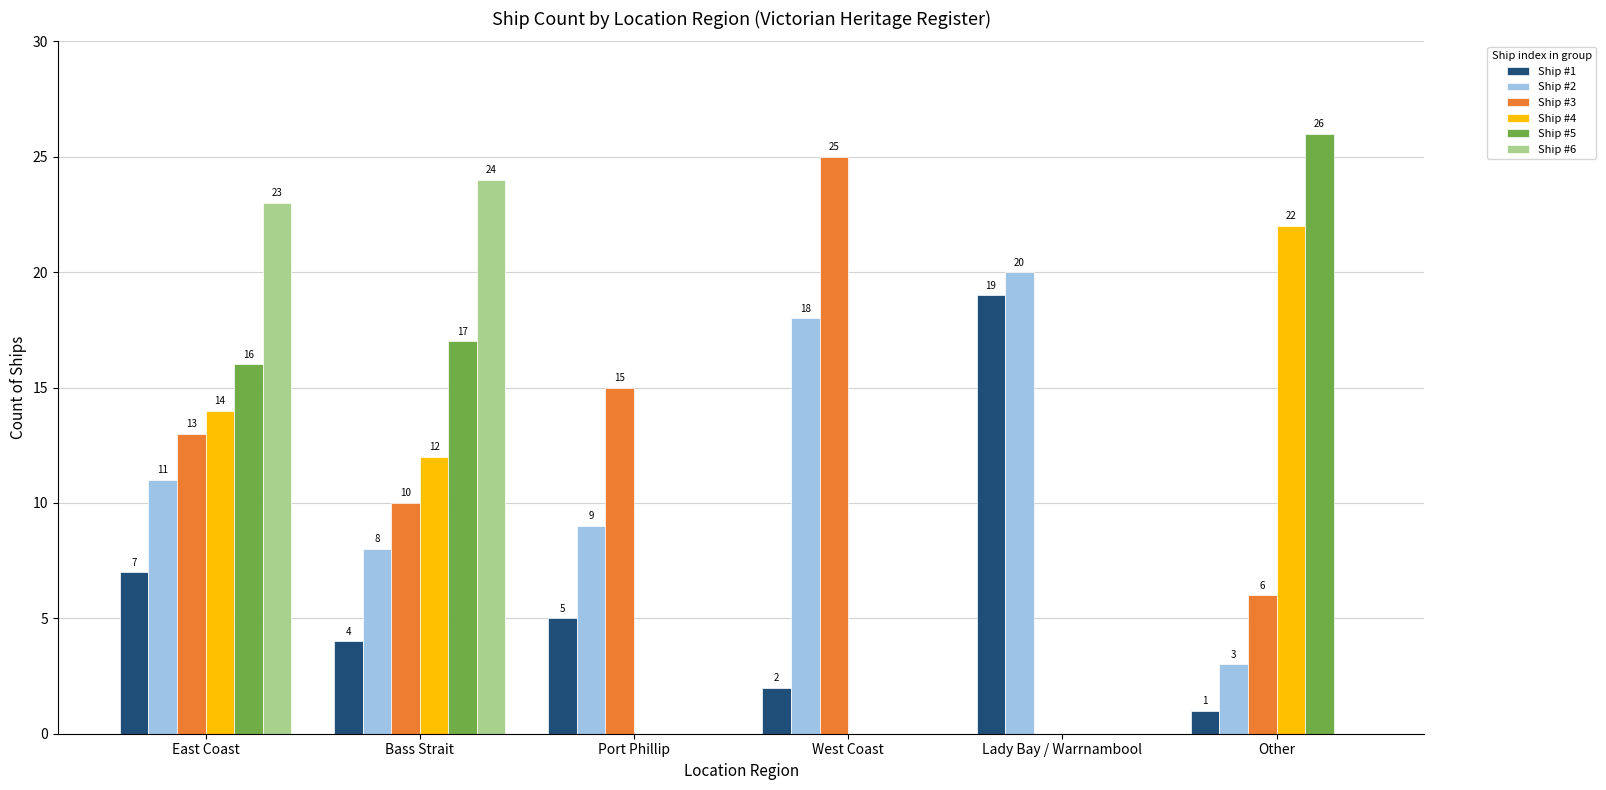

At which label does Ship #4 first exceed 12?

East Coast